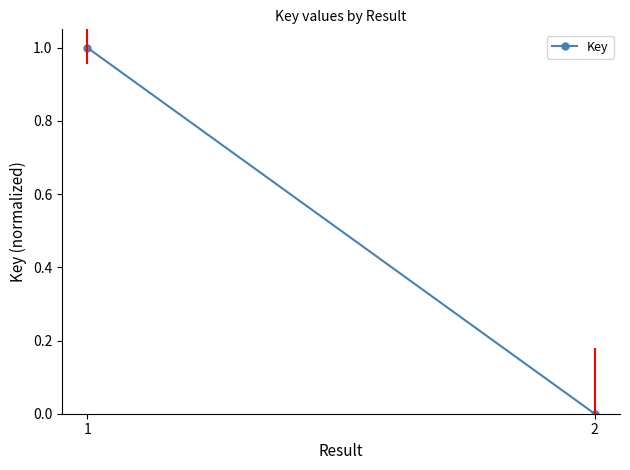

Reading right to left, transcribe all the data shown in this chart.

0	1